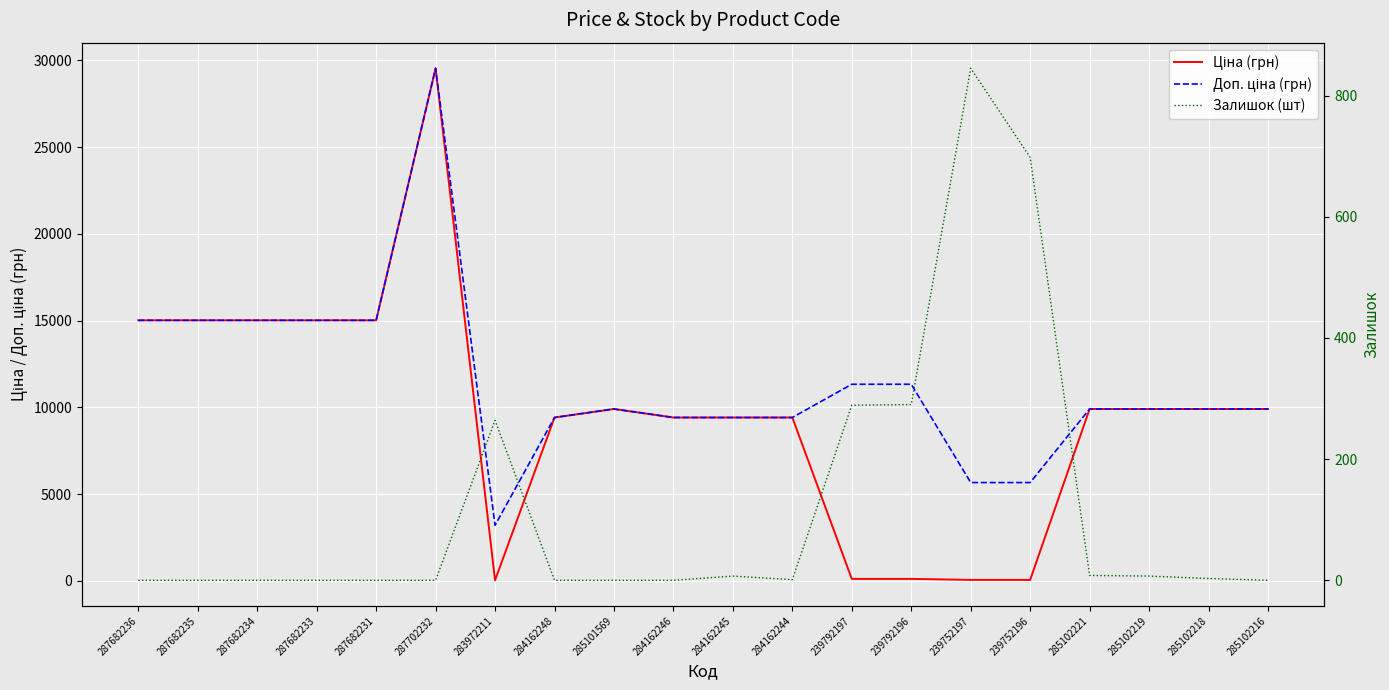

What is the label of the 8th point from the left?

284162248